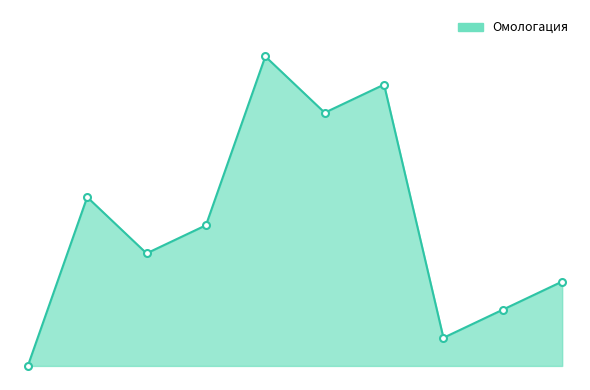

What is the value of the 6th point from the left?

9